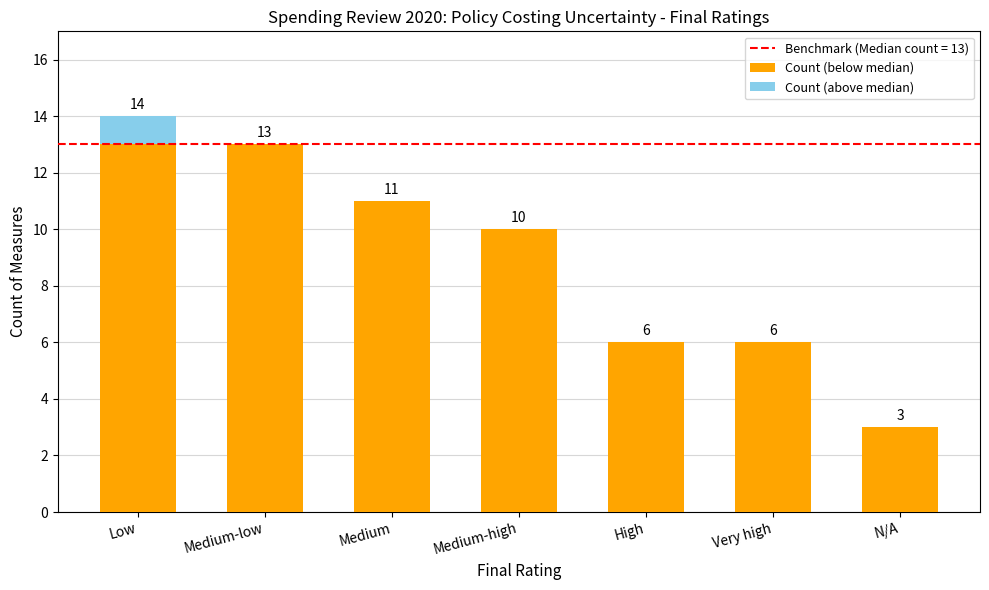

At which category is the sum across all series the highest?

Low